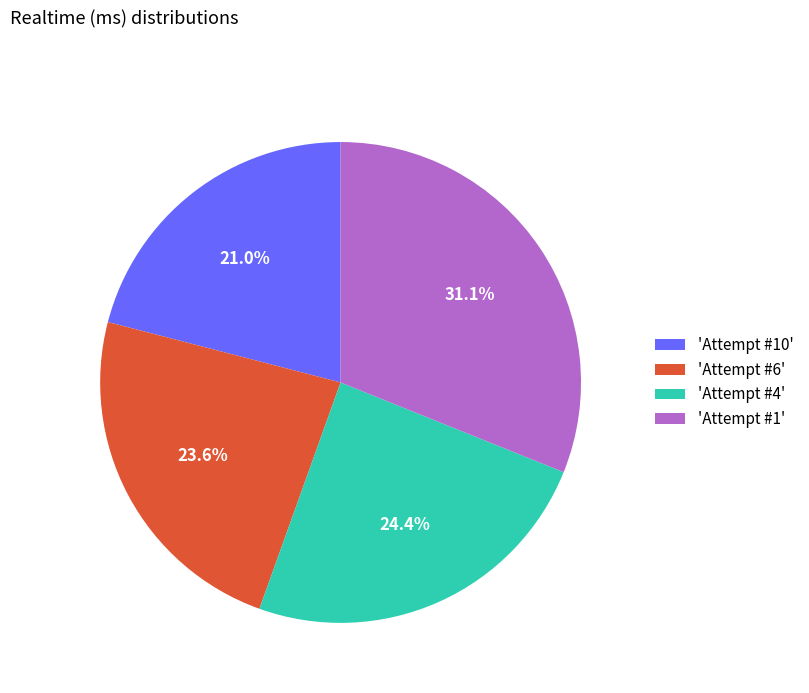

How many slices are in this pie chart?

4